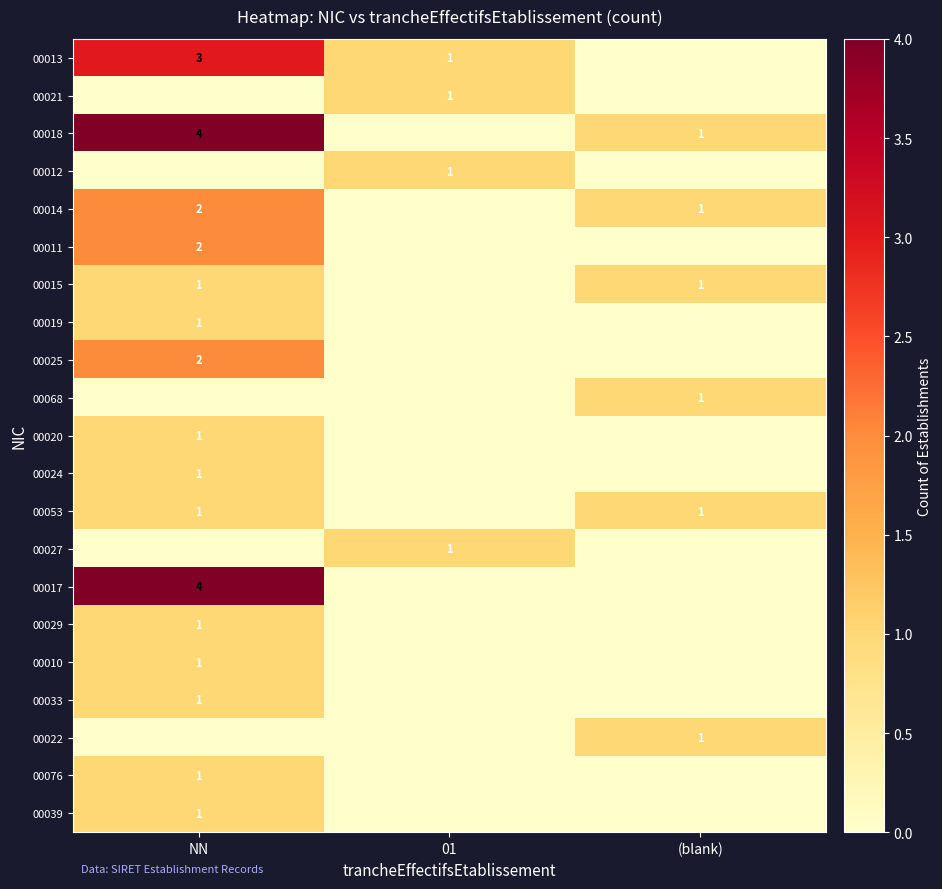

The value of 00068 at (blank) is 0. True or false?

False